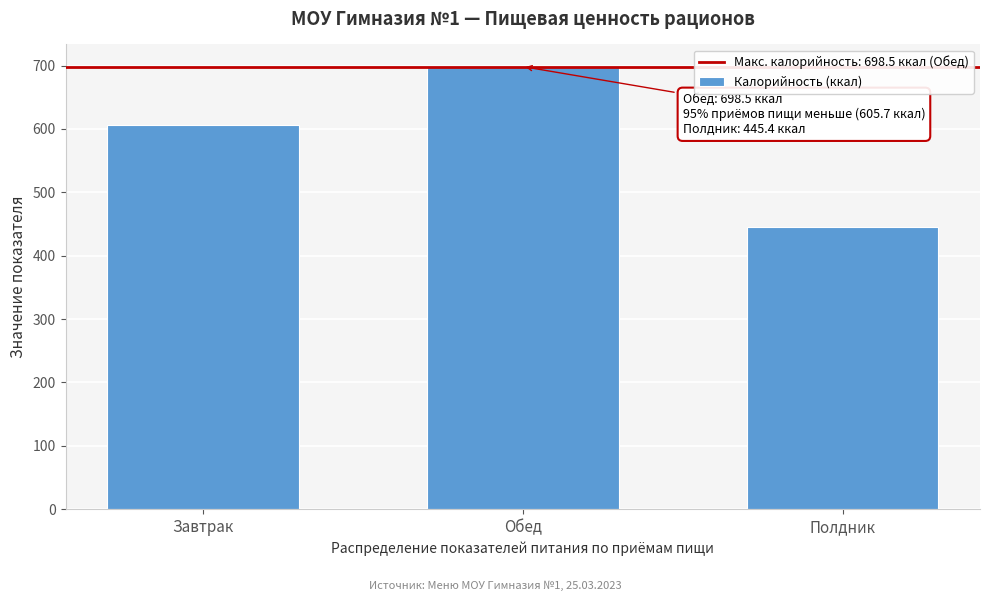

Reading left to right, what are all the values shown in this chart?

605.7	698.5	445.4